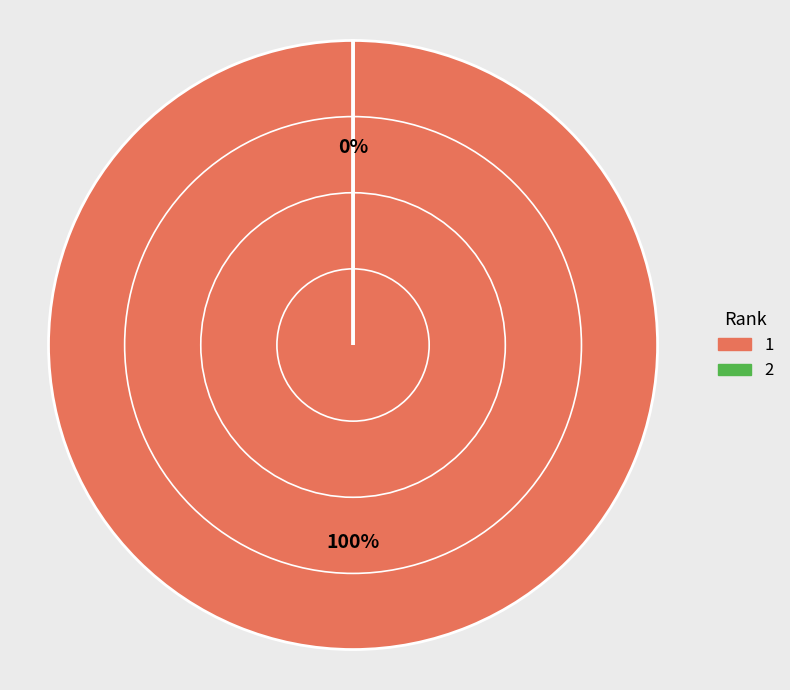

To the nearest percent, what portion does 1 represent?

100%